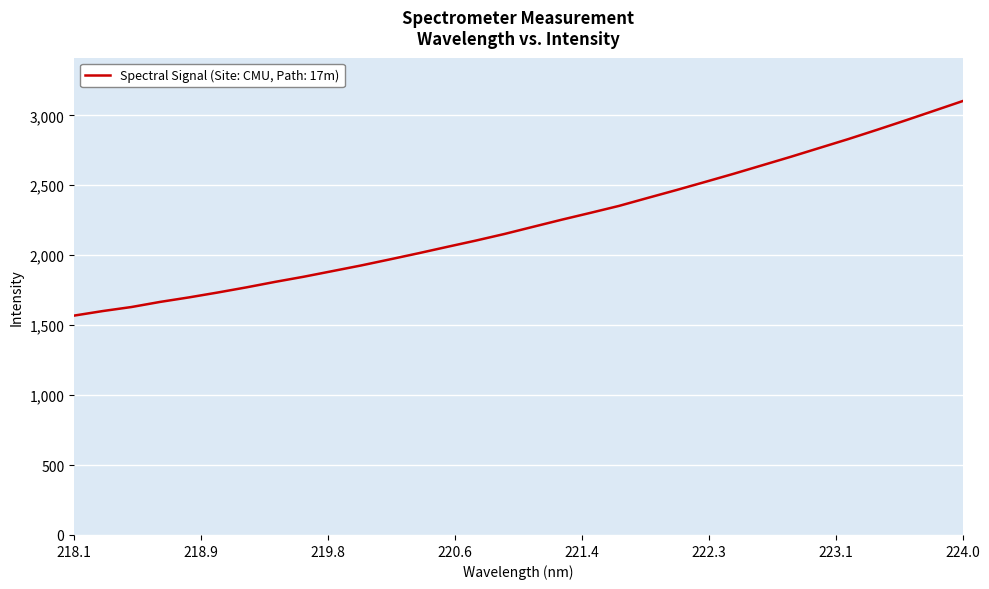

What is the difference between the maximum and minimum values?

1533.6